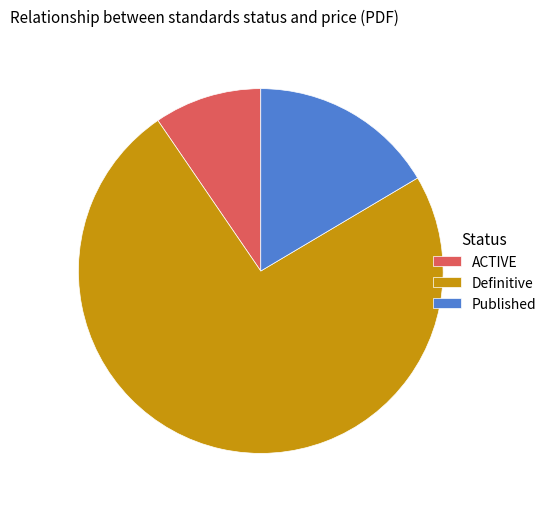

The Published slice represents 26% of the pie. True or false?

False